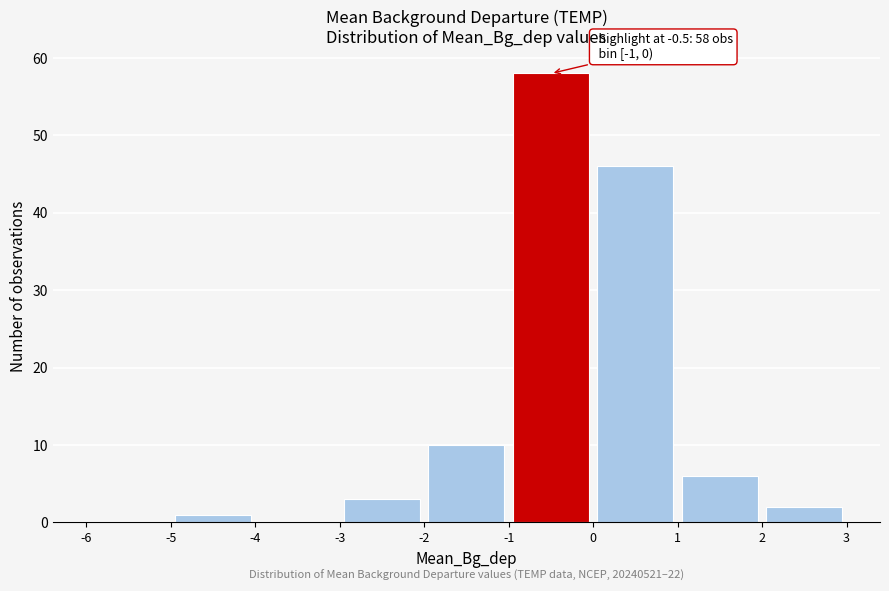

Over which range of the x-axis is the bar tallest?

-1 to 0